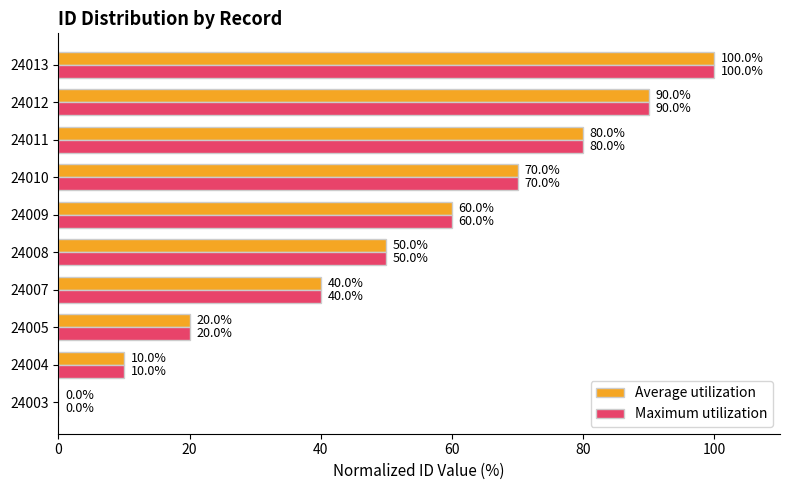

At which category is the sum across all series the highest?

24013